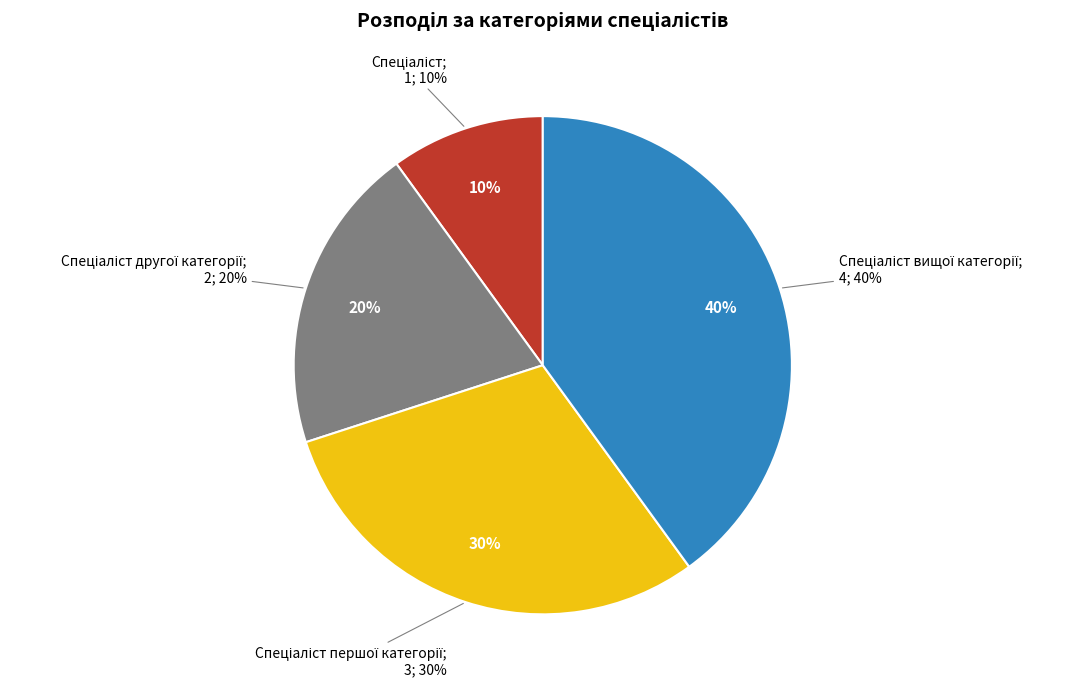

What is the largest slice in the pie chart?

Спеціаліст вищої категорії